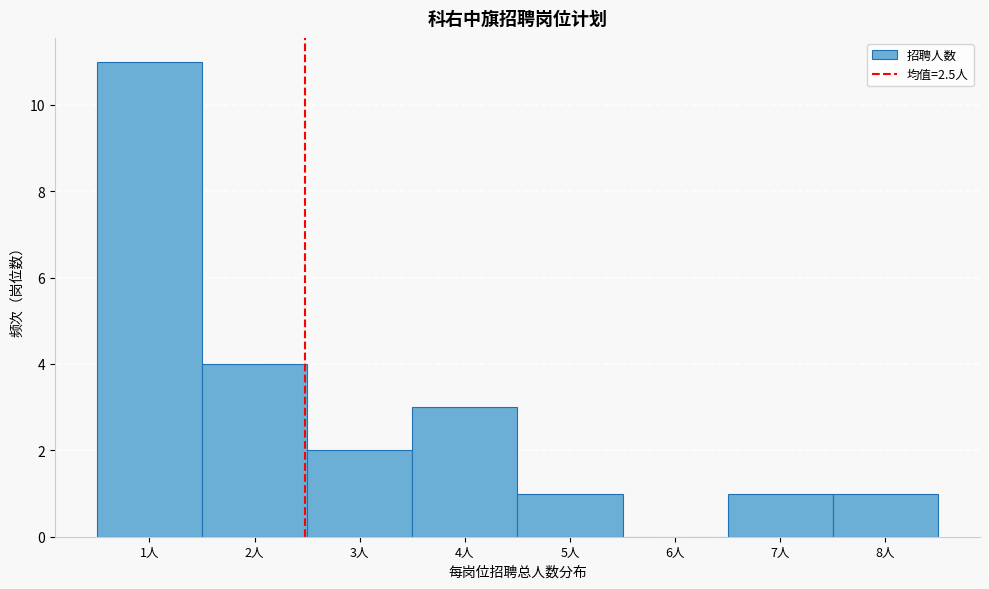

Reading left to right, transcribe this chart: for each bar, give the range it covers on the x-axis and its height. The values are not printed on the chart, so give them approximately, as read against the axis.

0.5 to 1.5: 11
1.5 to 2.5: 4
2.5 to 3.5: 2
3.5 to 4.5: 3
4.5 to 5.5: 1
5.5 to 6.5: 0
6.5 to 7.5: 1
7.5 to 8.5: 1